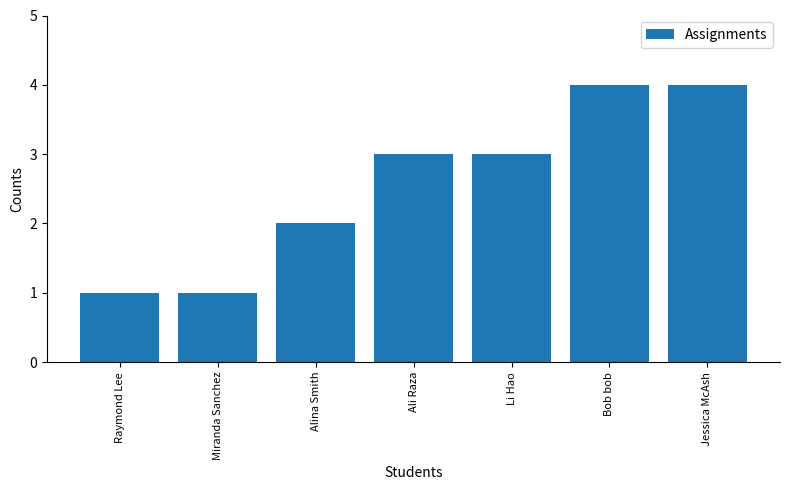

Reading left to right, transcribe all the data shown in this chart.

Raymond Lee=1	Miranda Sanchez=1	Alina Smith=2	Ali Raza=3	Li Hao=3	Bob bob=4	Jessica McAsh=4